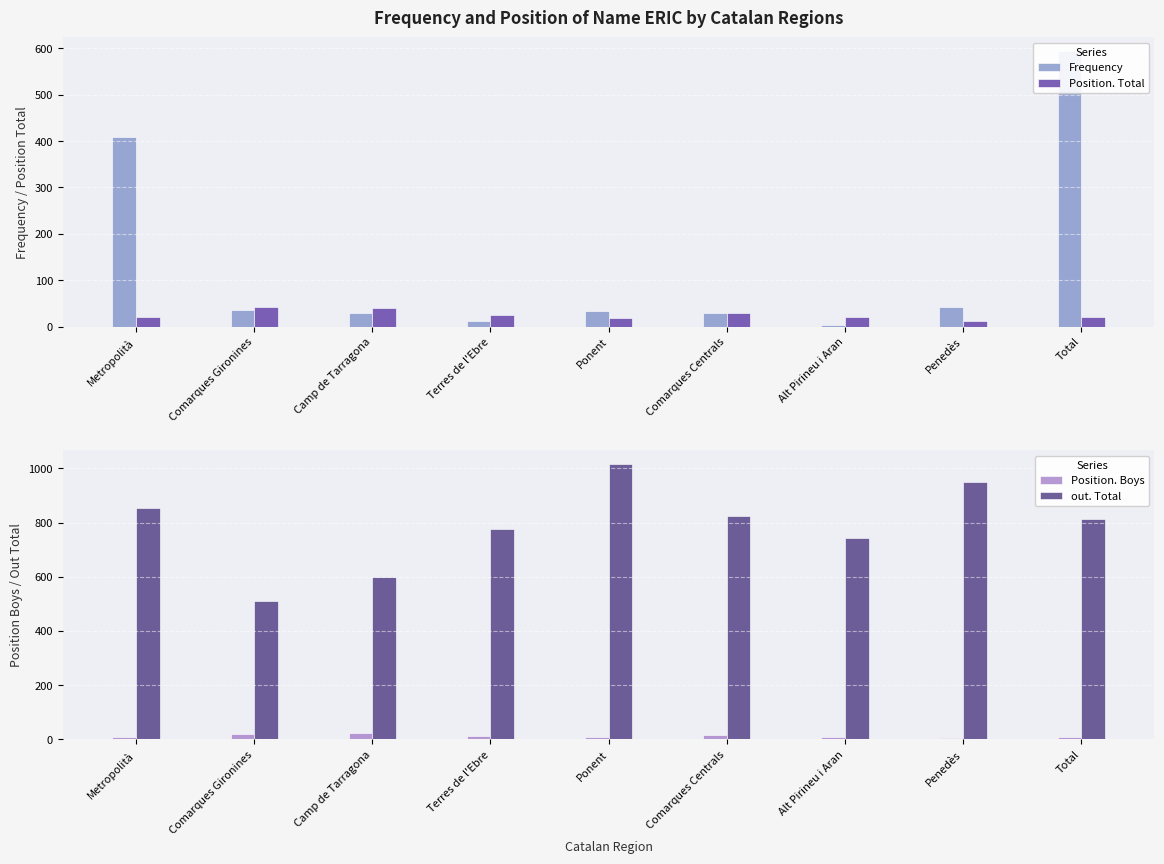

Where does the out. Total series first go above 814?

Metropolità